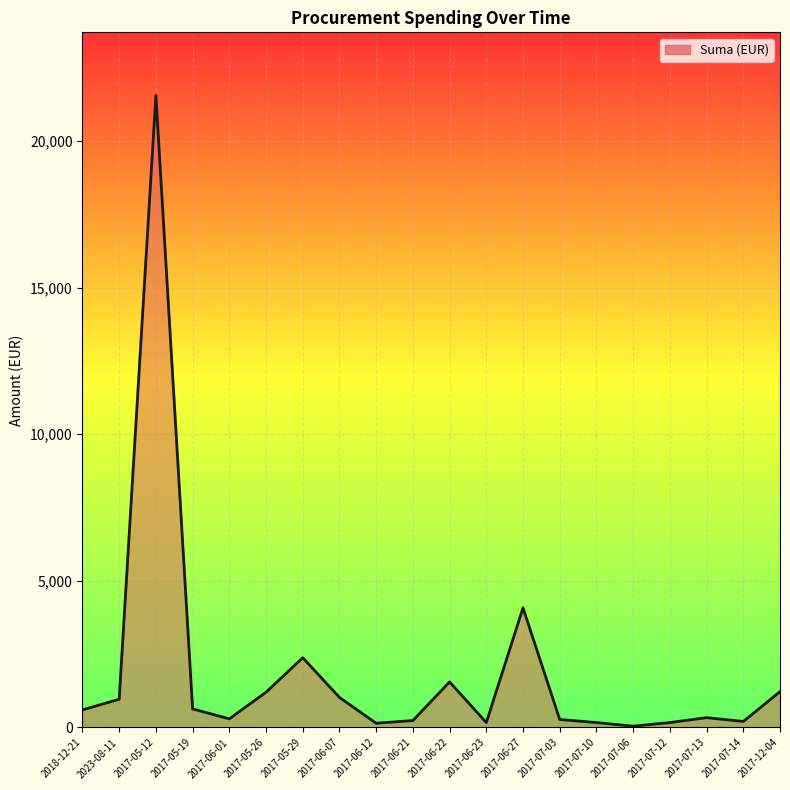

What is the change in value from 2017-05-26 to 2017-07-10?

-1034.4